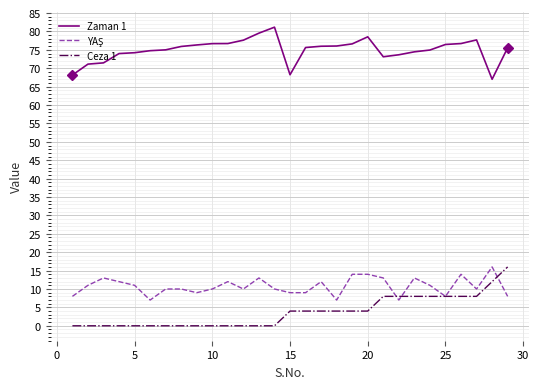

True or false: Zaman 1 and Ceza 1 cross at least once.

False